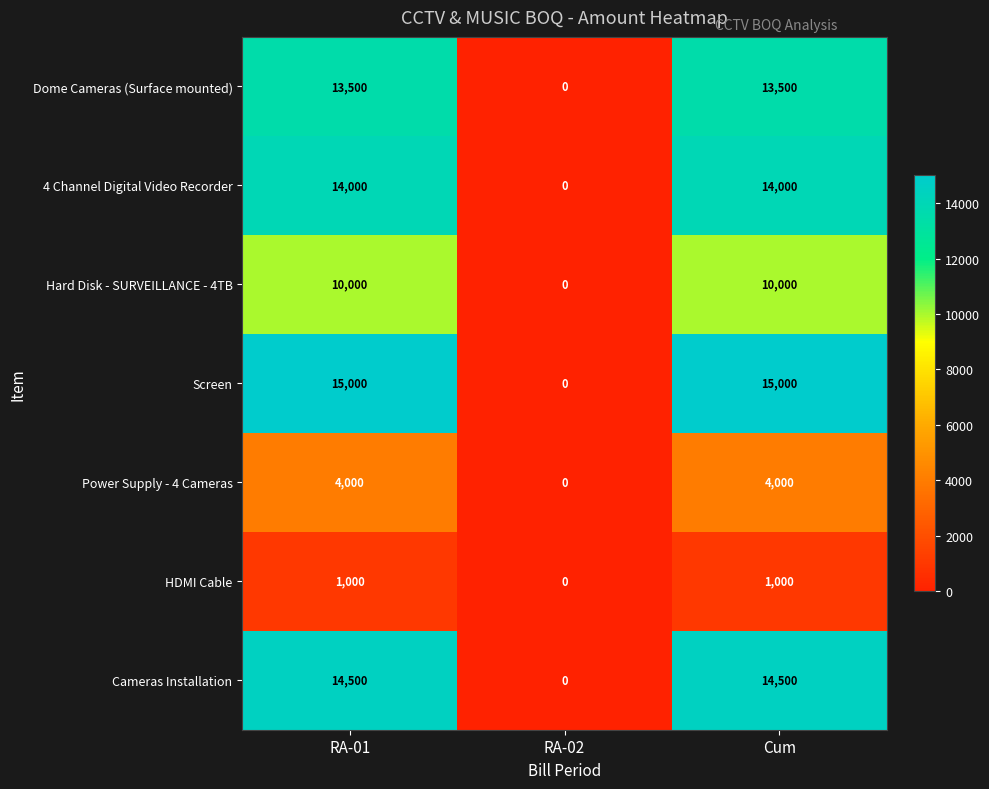

At how many categories does at least one series exceed 1255?

2